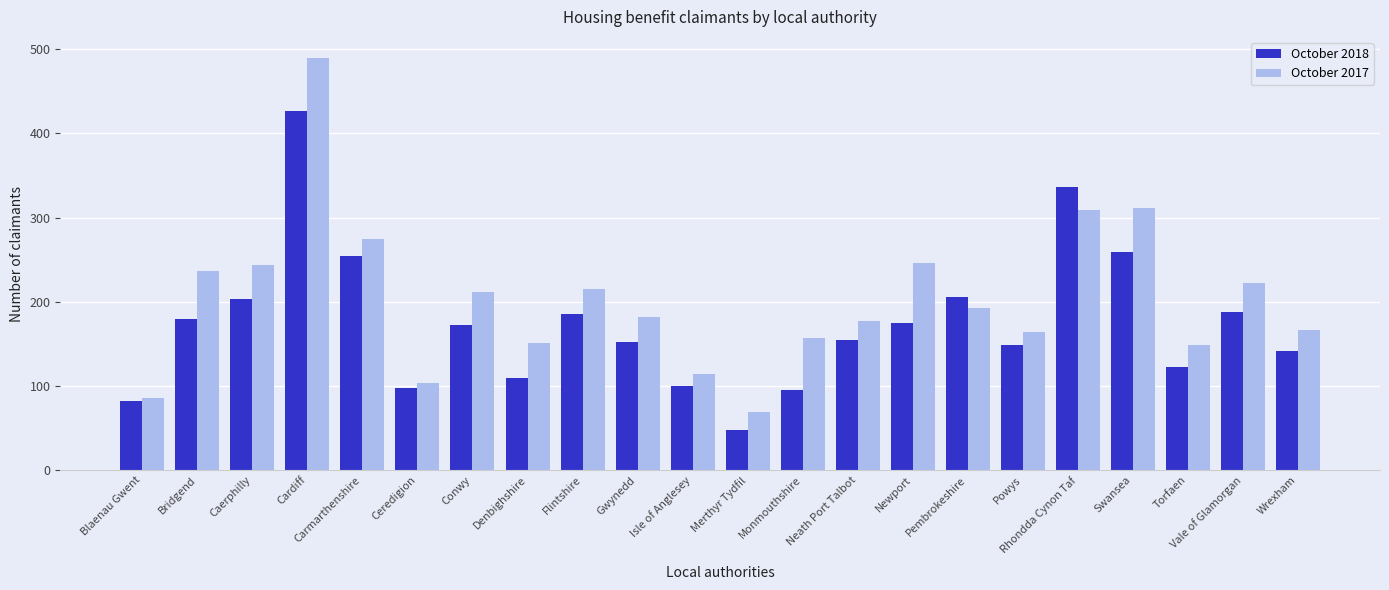

Rank the series by their average value, from lowest to highest.

October 2018, October 2017